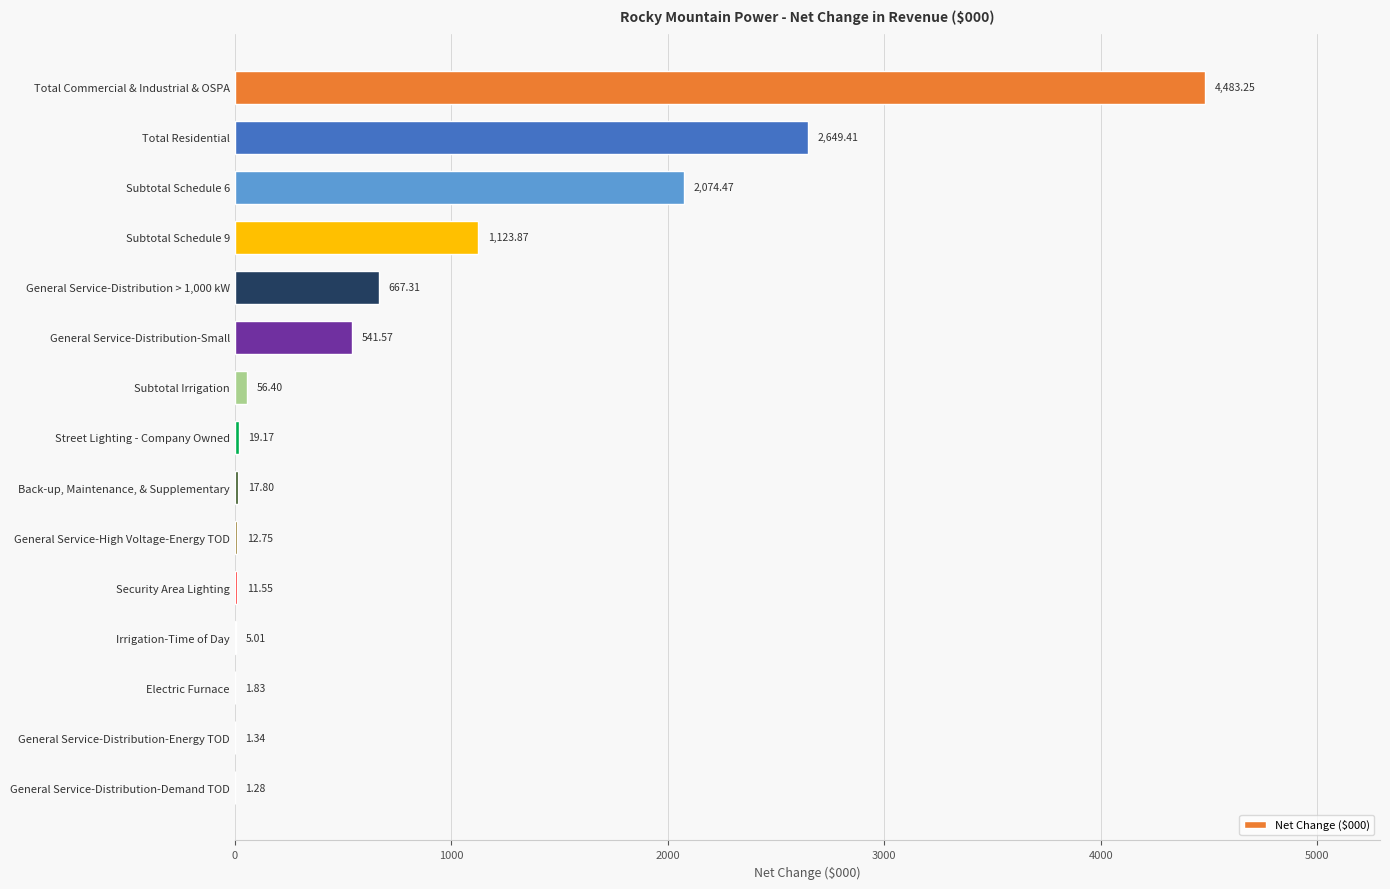

What is the sum of all values?

11667.0